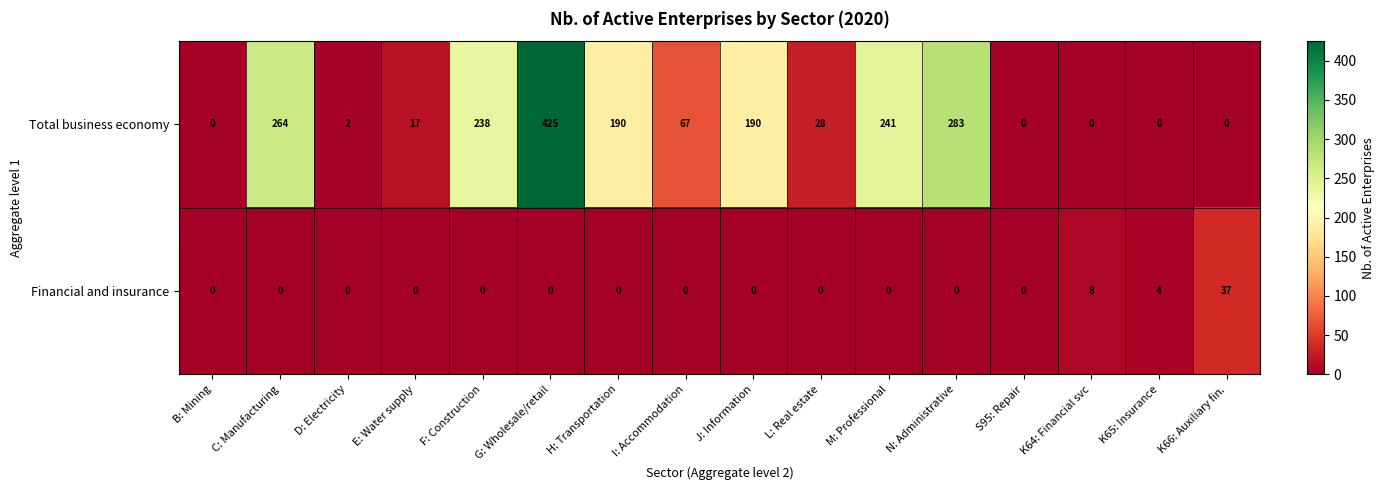

Is the value of Financial and insurance at D: Electricity greater than the value of Total business economy at G: Wholesale/retail?

No